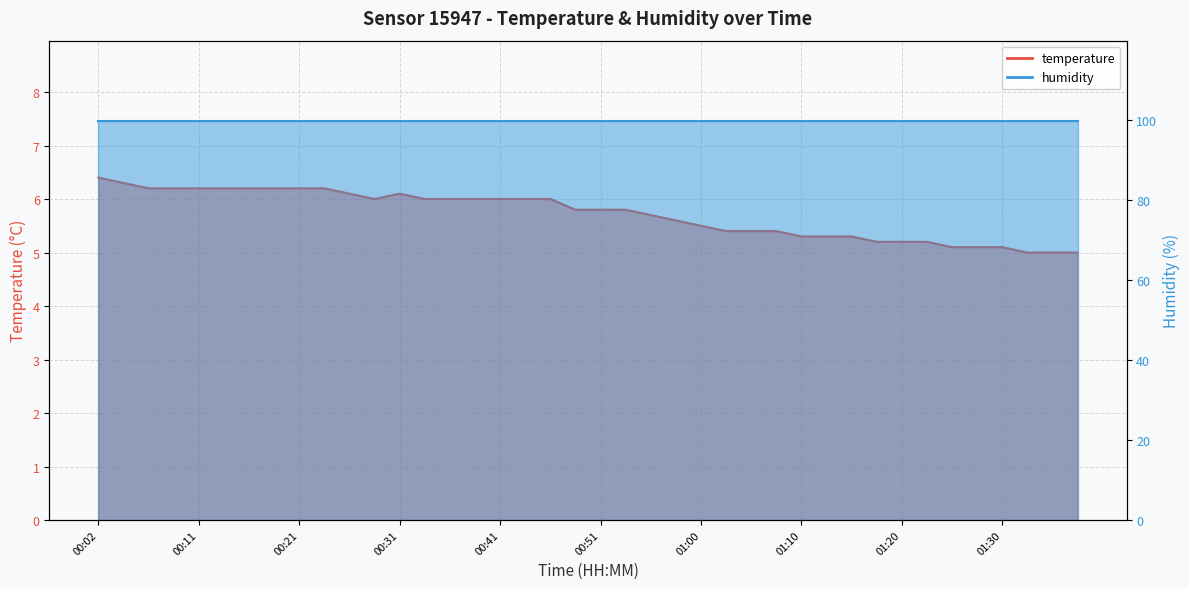

True or false: there are more than 2 points higher than both neighbors.

False